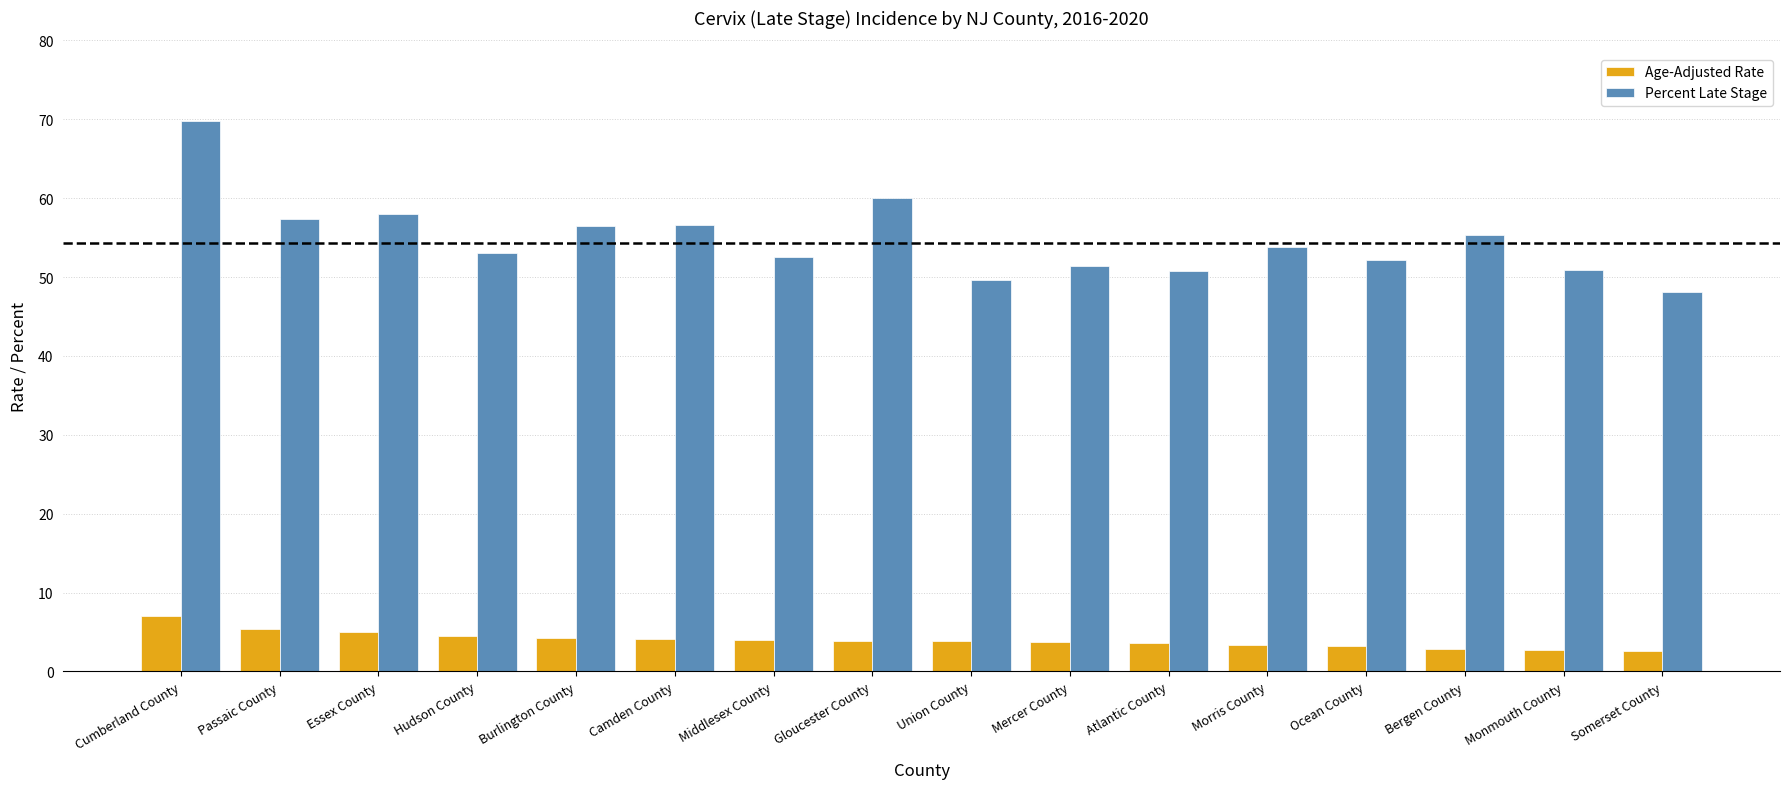

Which series has the widest spread of values?

Percent Late Stage